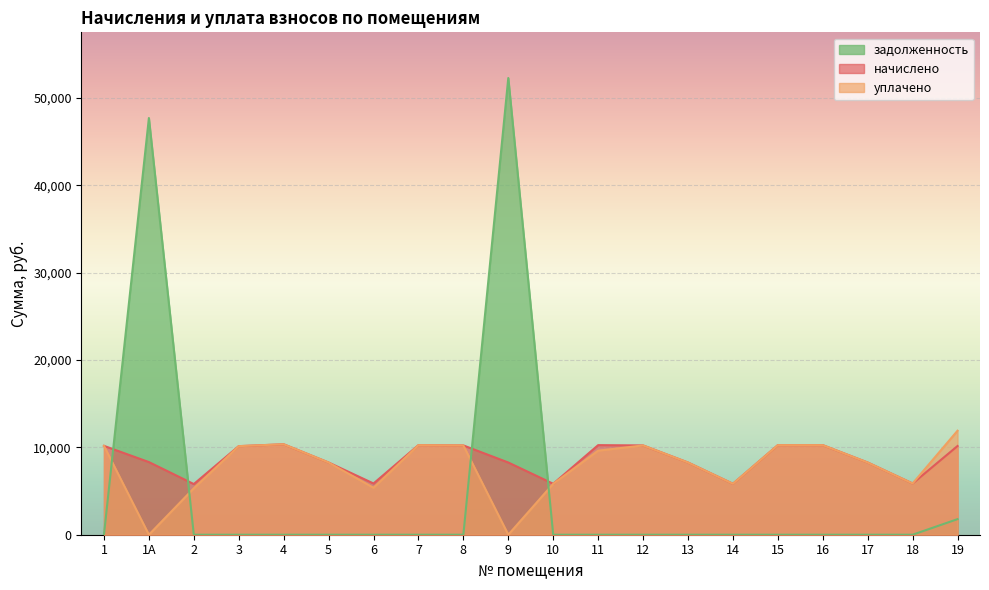

What is the spread (max minus min) of values at 10?

5829.1